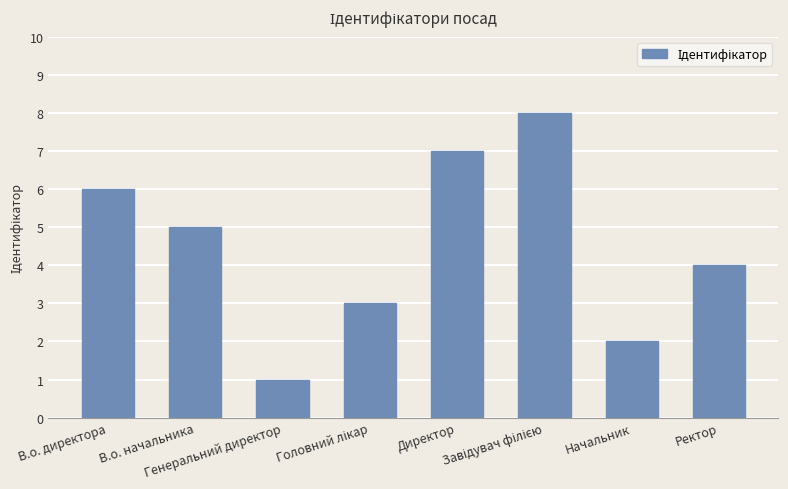

What is the sum of all values?

36